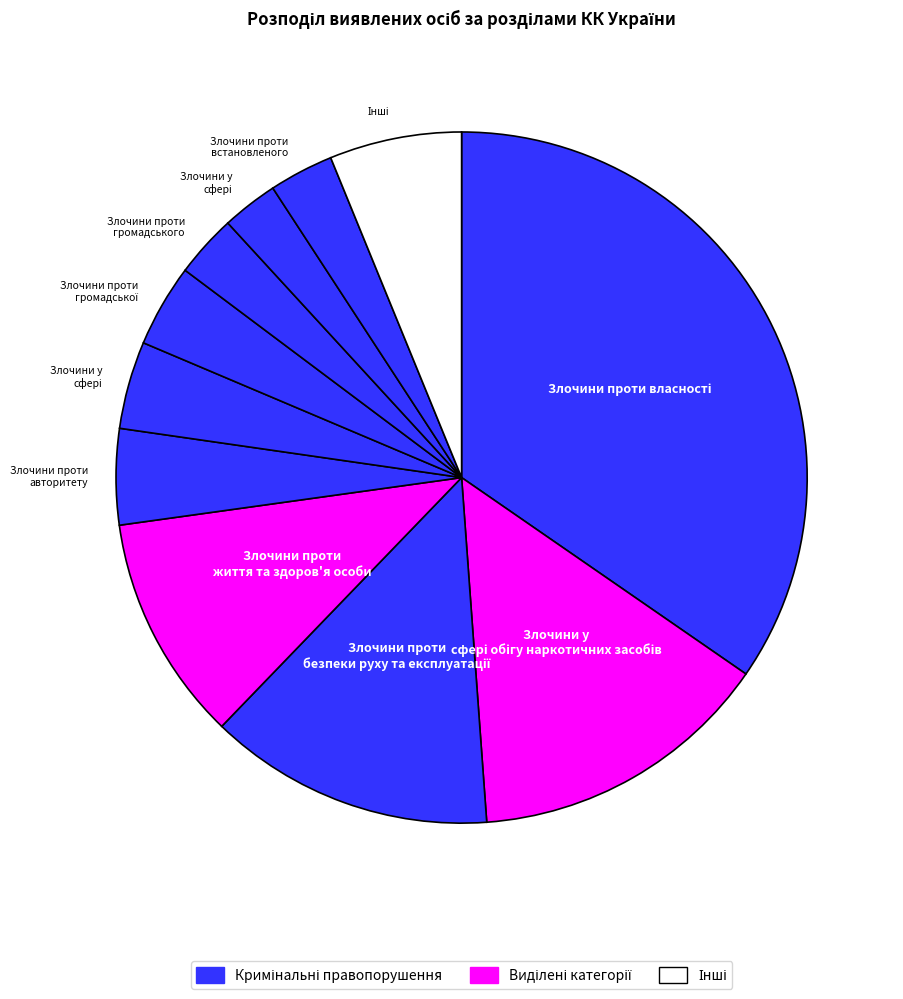

Count the number of slices in the pie.

11